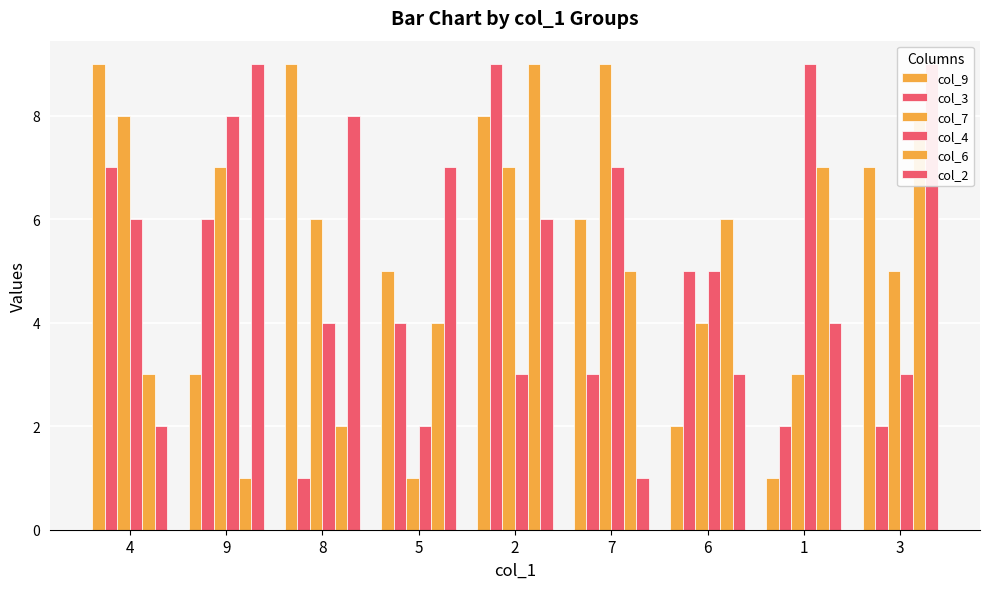

What is the sum of all col_4 values?

47